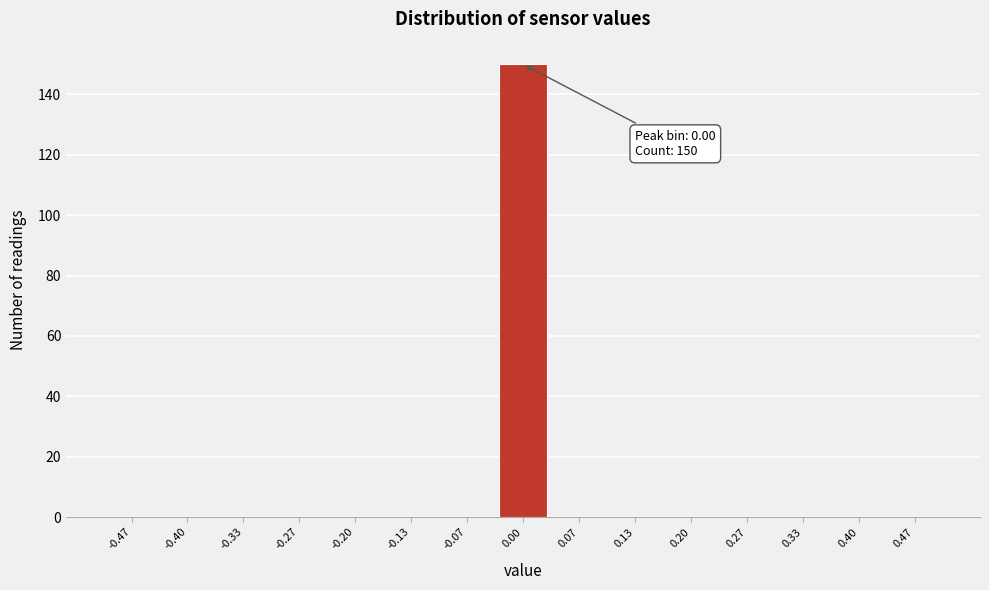

Which range on the x-axis has the tallest bar?

-0.03 to 0.03